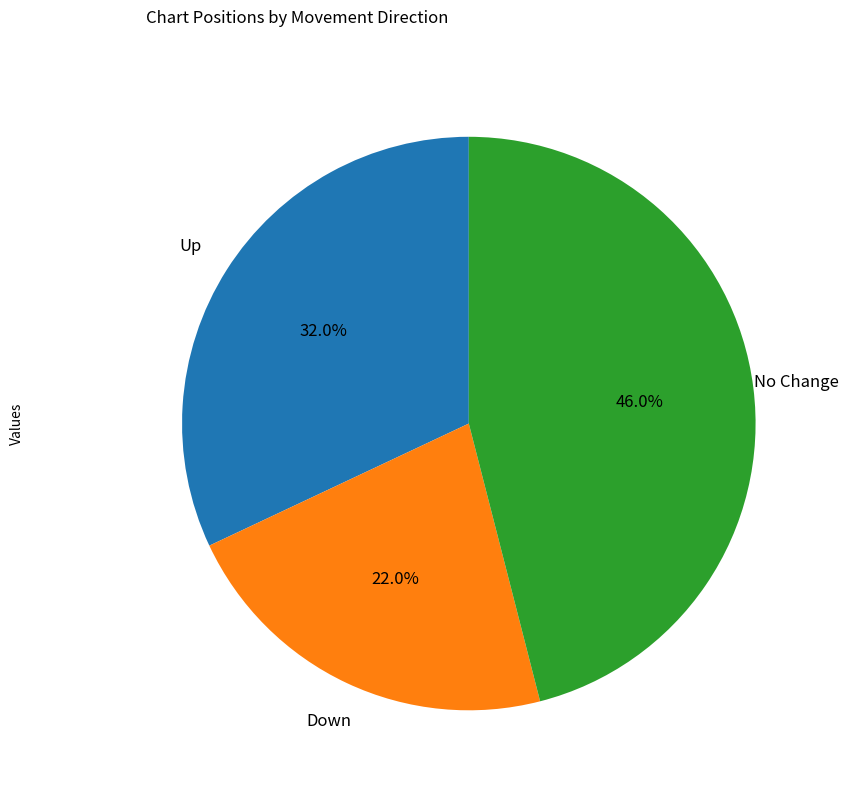

Is there a majority slice in this chart?

No